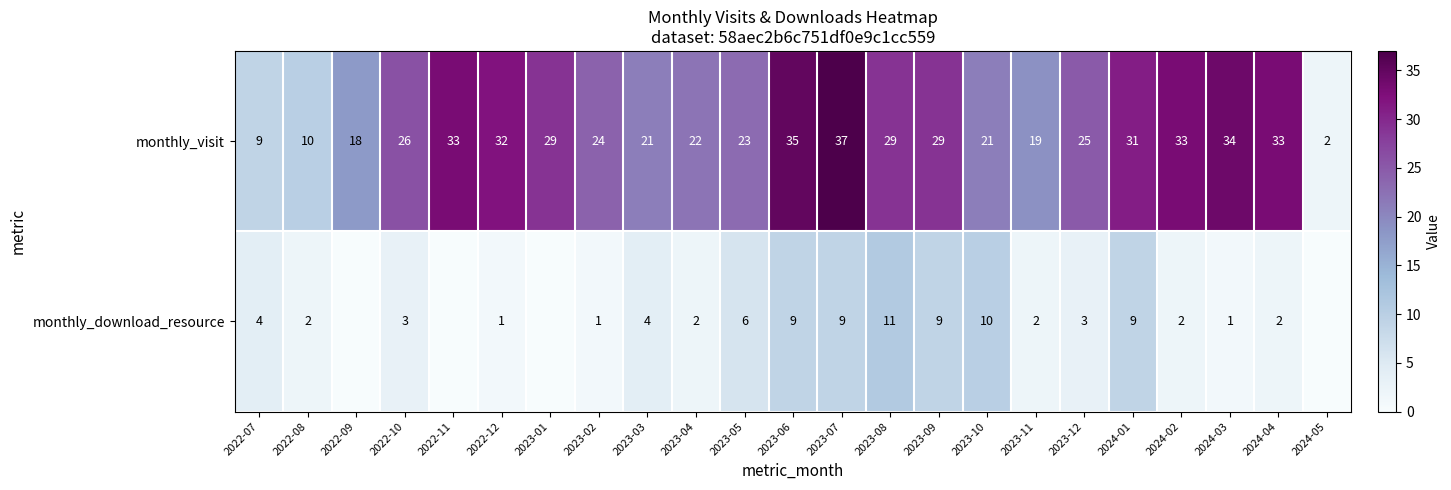

Rank the series at 2024-01 from lowest to highest value.

monthly_download_resource, monthly_visit